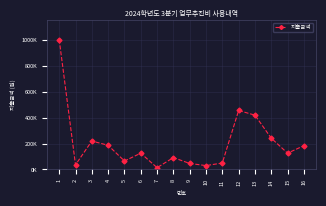

Which category has the lowest value across all series?

7